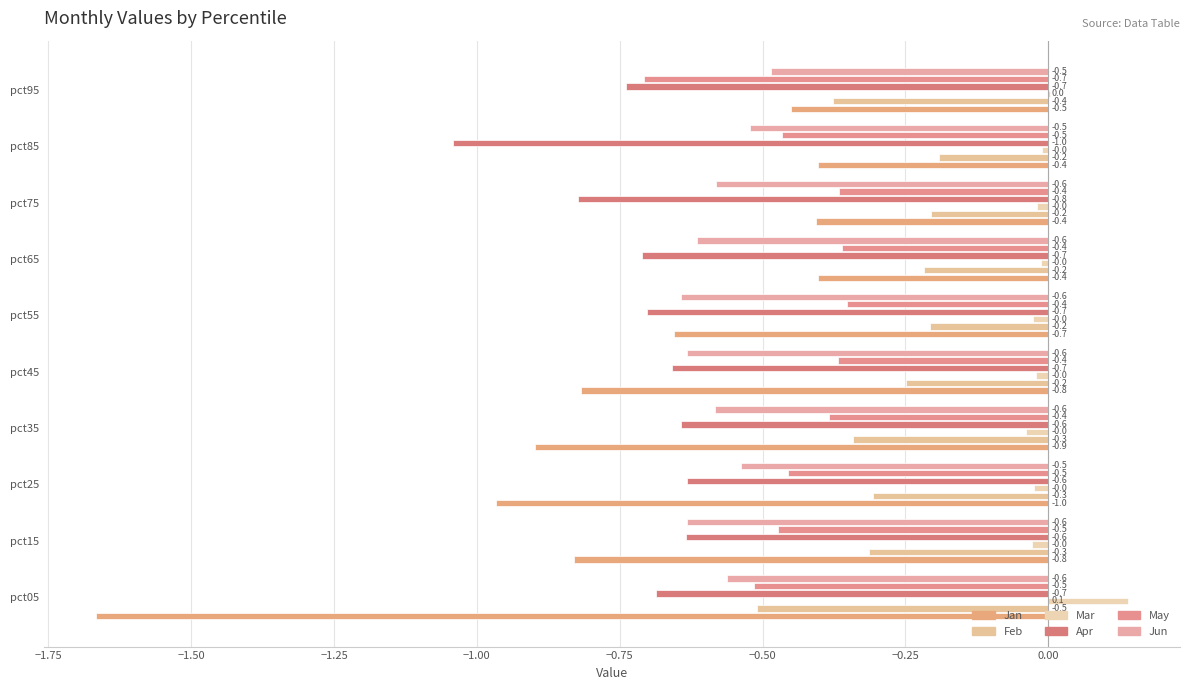

Is it true that Jan equals -0.4 at pct75?

True